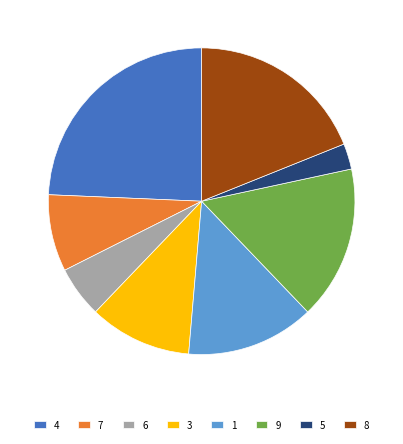

Does 3 account for over 50% of the chart?

No